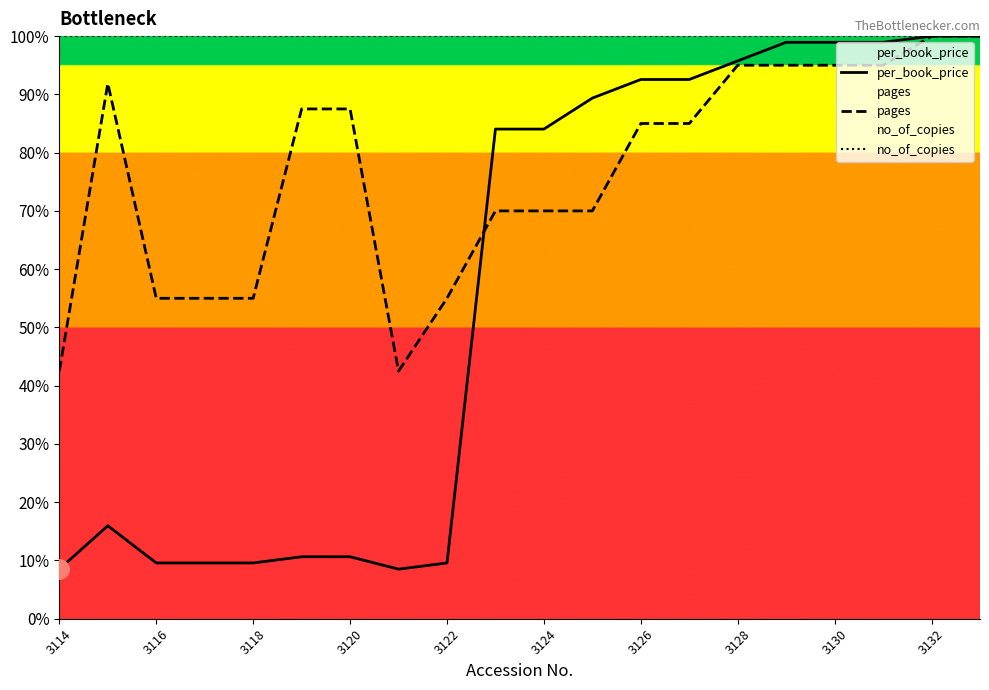

How many lines are shown in the chart?

3